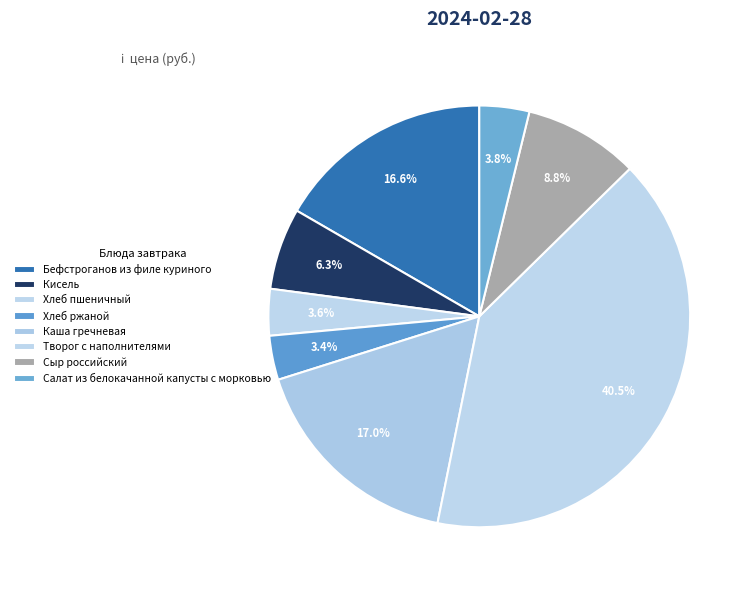

To the nearest percent, what is the difference between the Кисель and Бефстроганов из филе куриного slice percentages?

10%